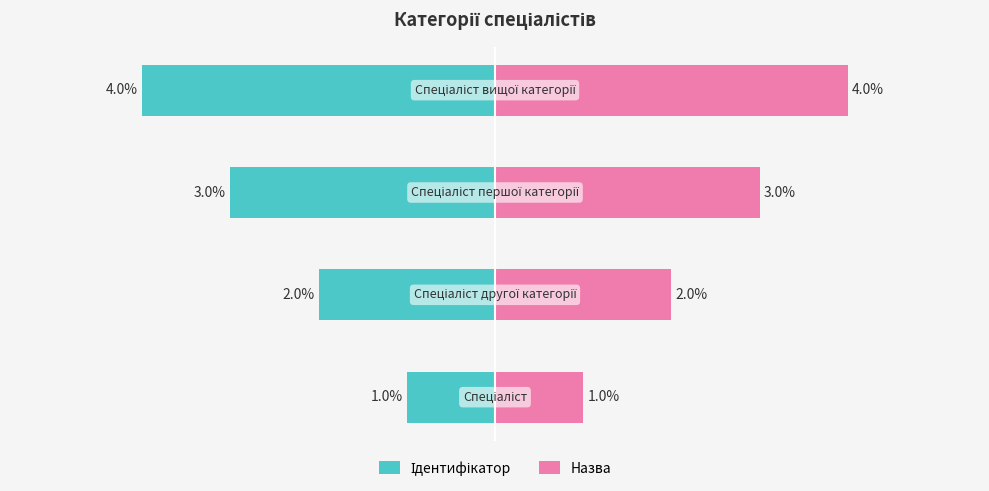

Is the value of Ідентифікатор at 1 greater than the value of Назва at 3?

No